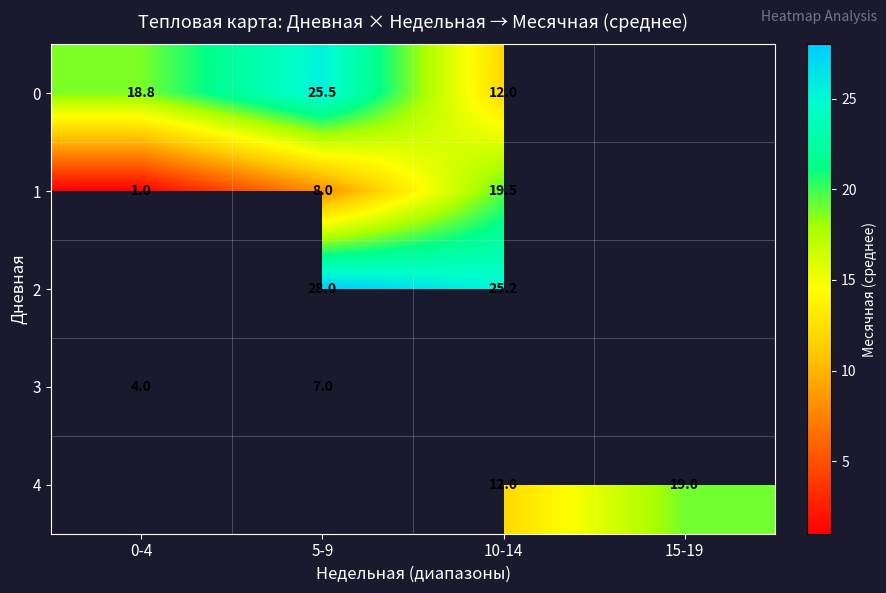

Between 10-14 and 0-4, which is larger?

0-4